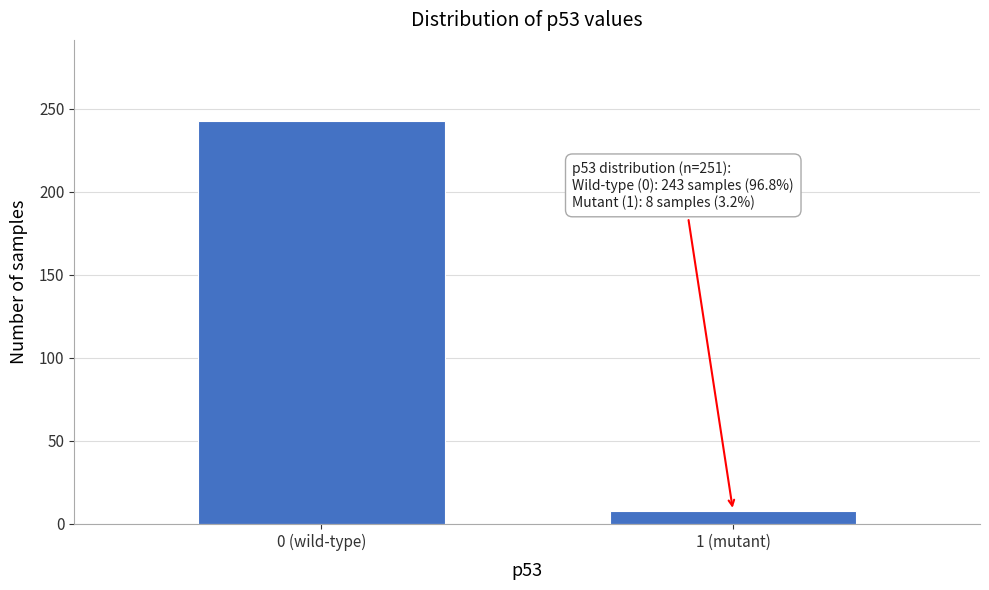

Reading left to right, list all the values displayed in this chart.

243	8